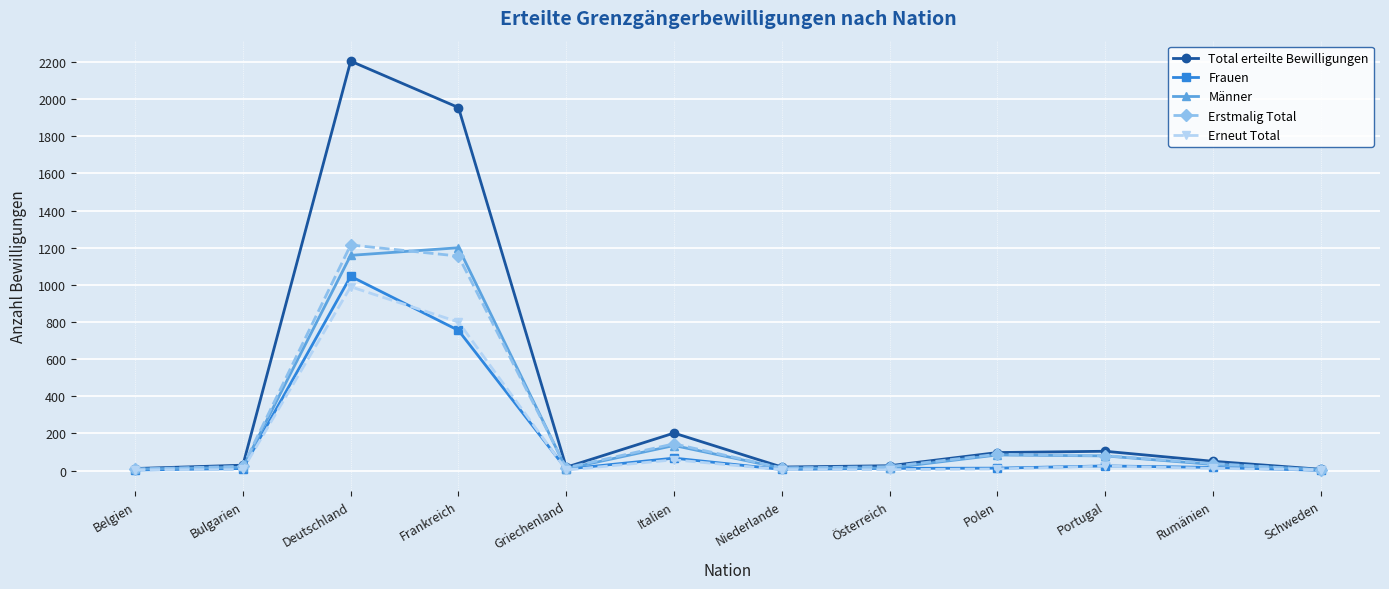

Is the value of Erstmalig Total at Bulgarien greater than the value of Total erteilte Bewilligungen at Polen?

No